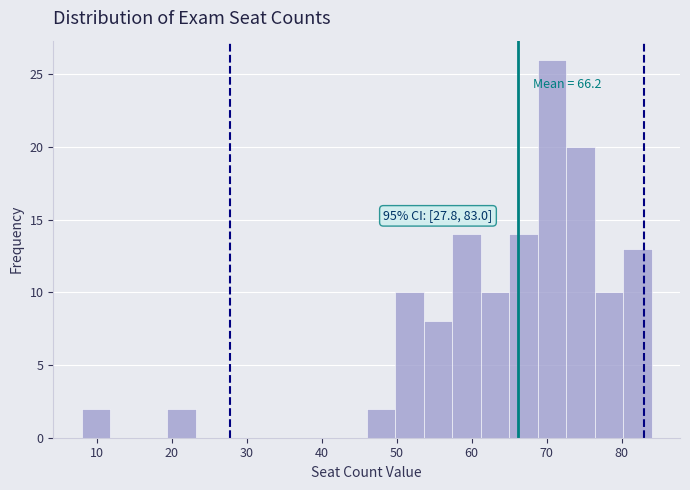

Read against the x-axis, roughly where is the centre of the tallest bar?

71